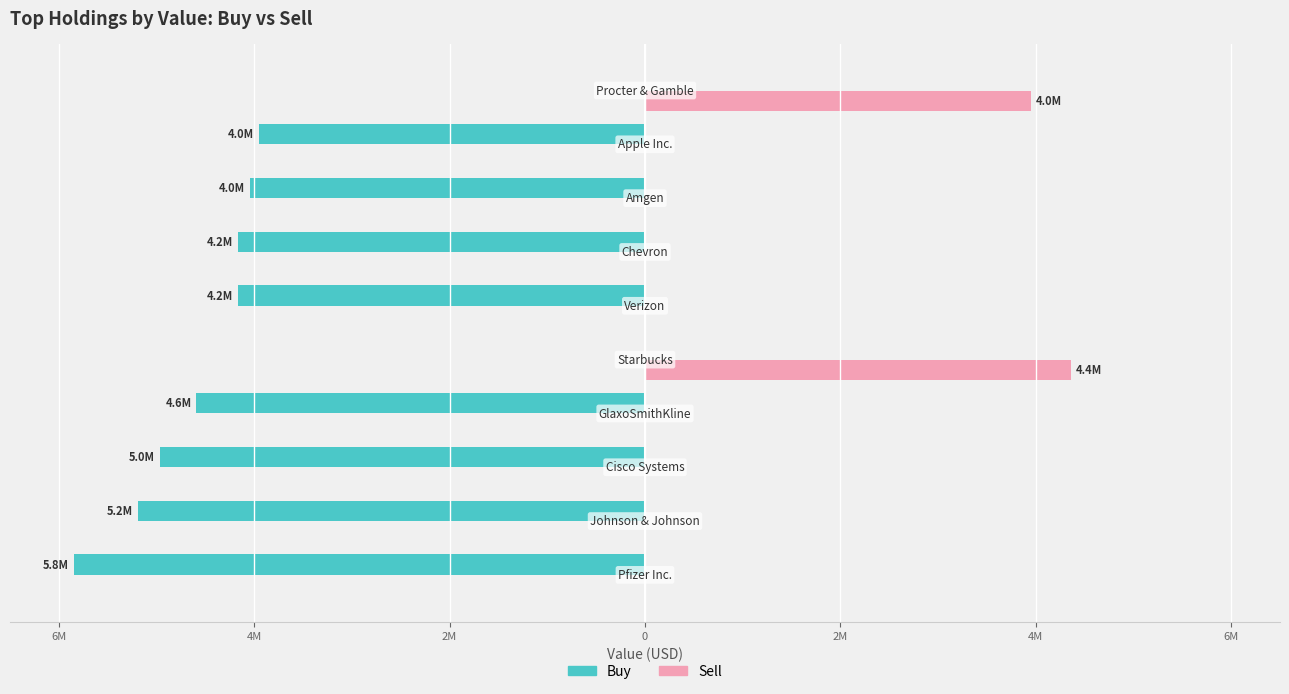

What are all the series names shown in the legend?

Buy, Sell